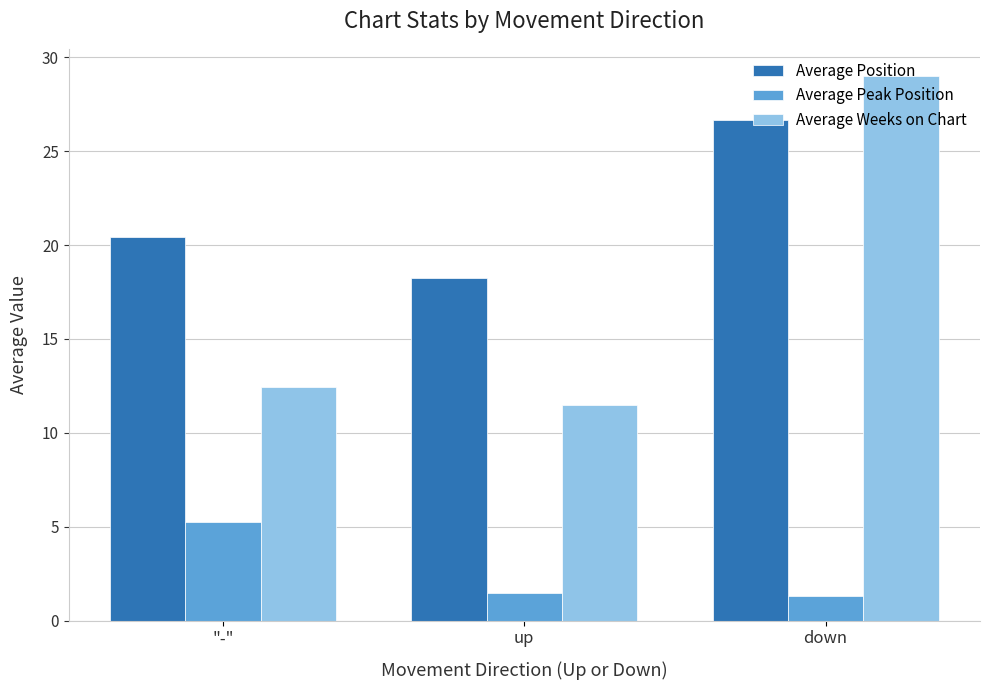

Rank the series by their maximum value, from highest to lowest.

Average Weeks on Chart, Average Position, Average Peak Position